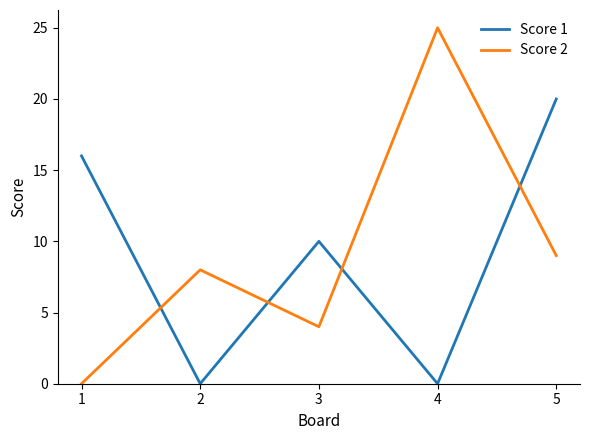

Reading left to right, transcribe all the data shown in this chart.

Score 1: 1=16	2=0	3=10	4=0	5=20
Score 2: 1=0	2=8	3=4	4=25	5=9